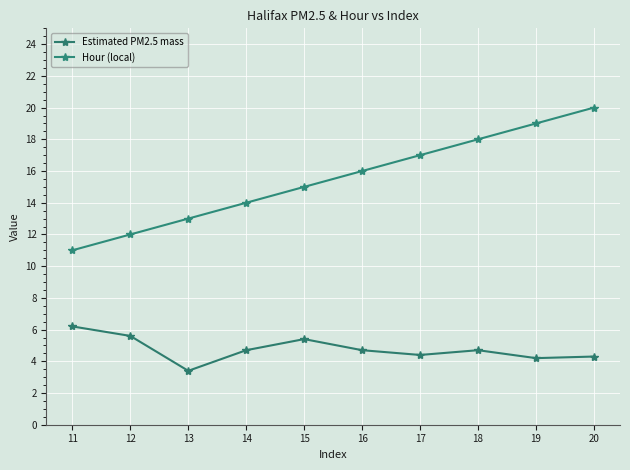

List the labels in order of Hour (local) value, largest first.

20, 19, 18, 17, 16, 15, 14, 13, 12, 11